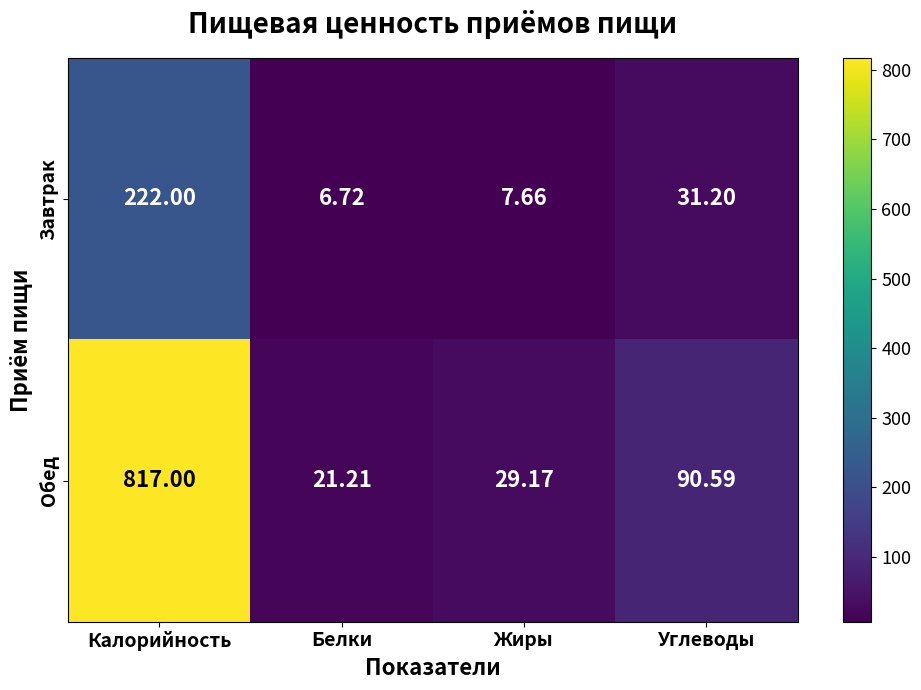

At which label does Завтрак first exceed 31?

Калорийность